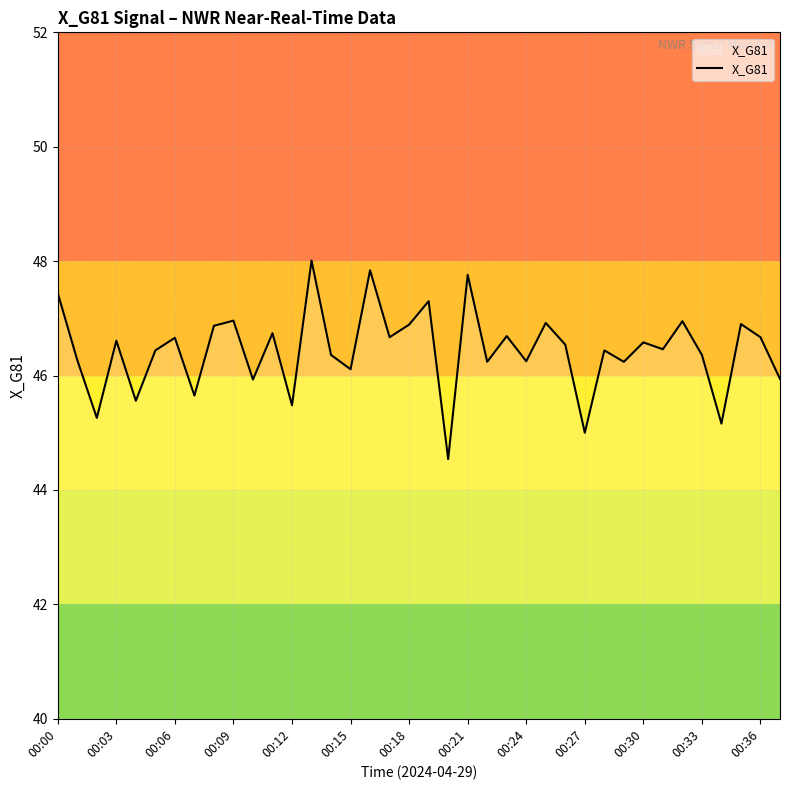

What is the maximum value shown in the chart?

48.0